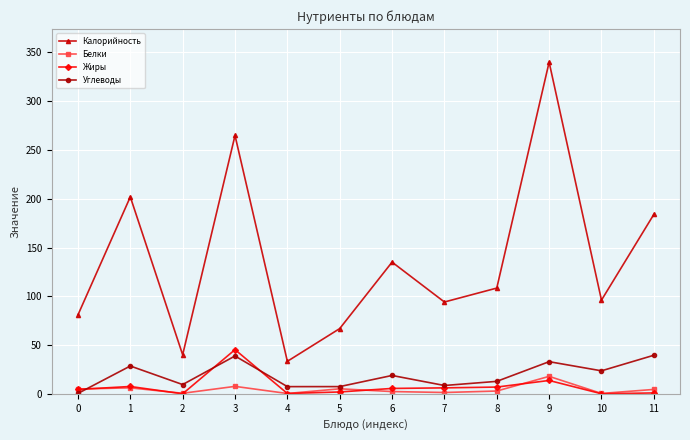

Is it true that Жиры equals 6.9 at 8?

True